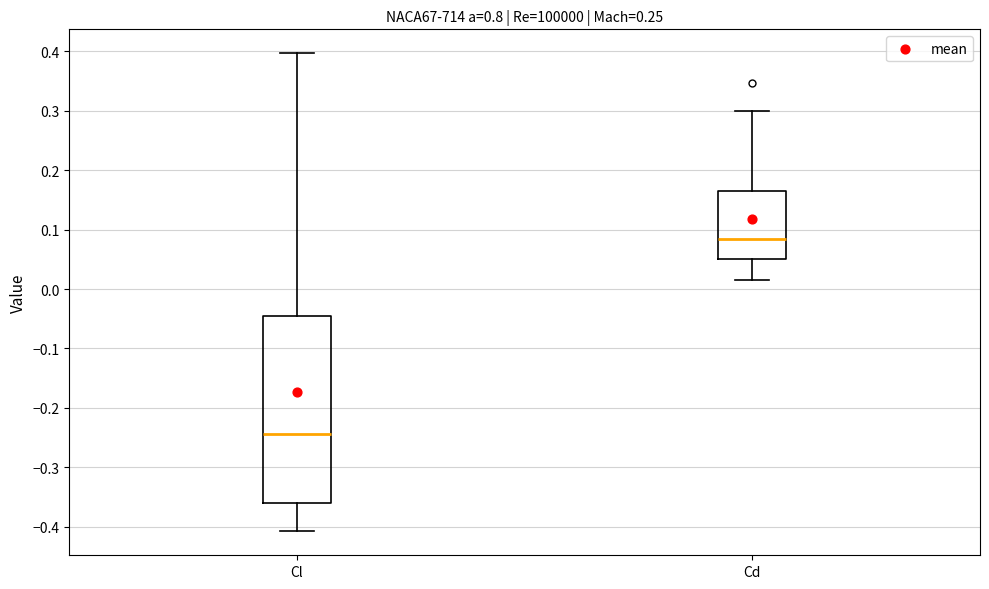

Comparing the boxes themselves (not the whiskers), which one is the tallest?

Cl